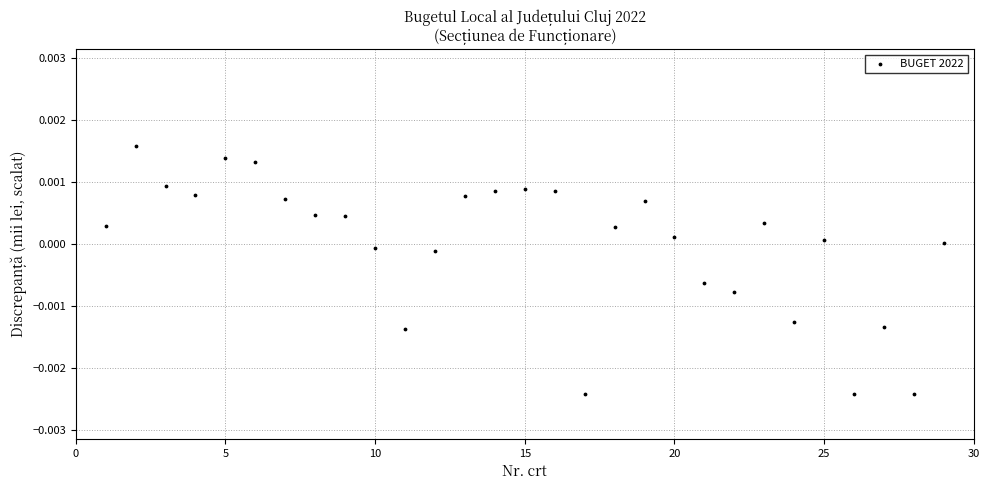

What is the range of X values (max minus min)?

28.0